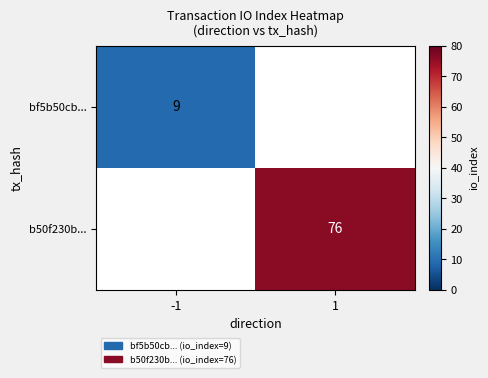

True or false: bf5b50cb... has a value of 14.6 at -1.

False